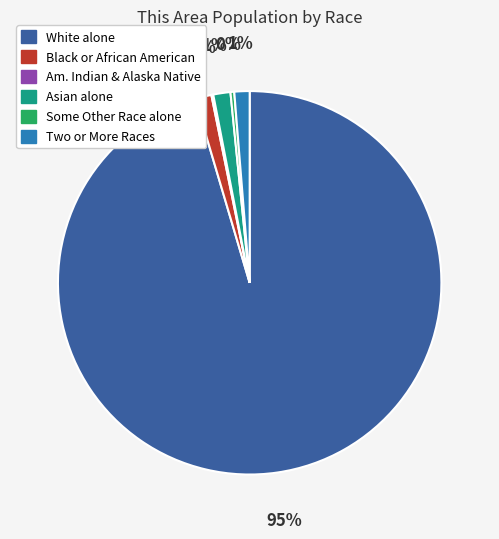

To the nearest percent, what is the average slice percentage?

17%